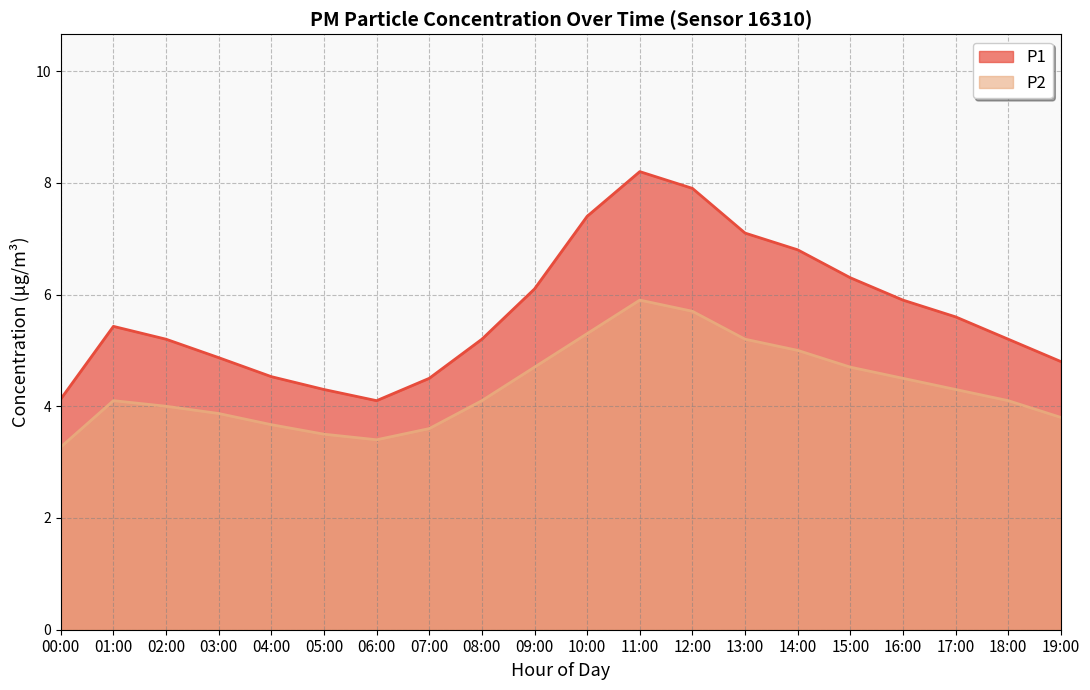

Where is the first local minimum for P1?

06:00